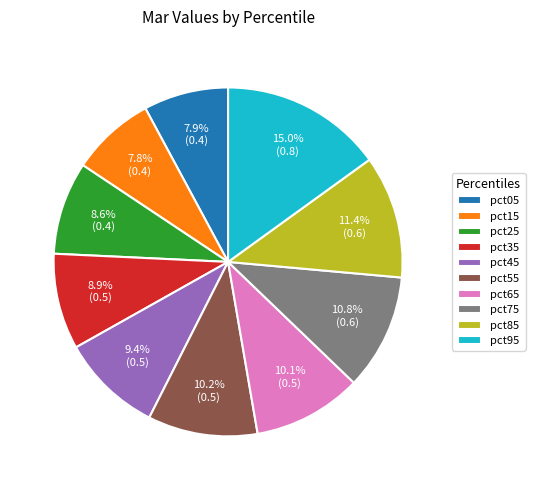

How many segments does this pie chart have?

10